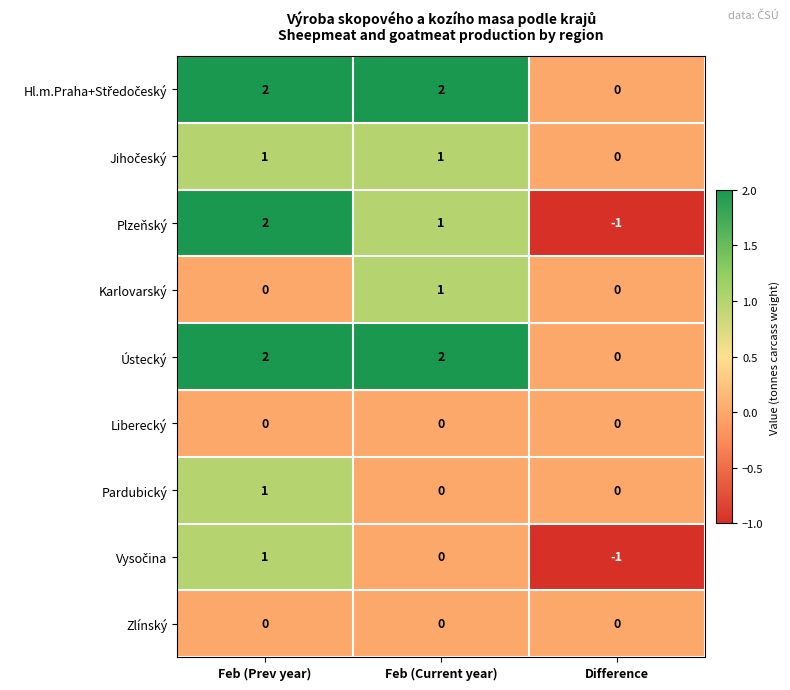

Which series has the largest range (max minus min)?

Plzeňský